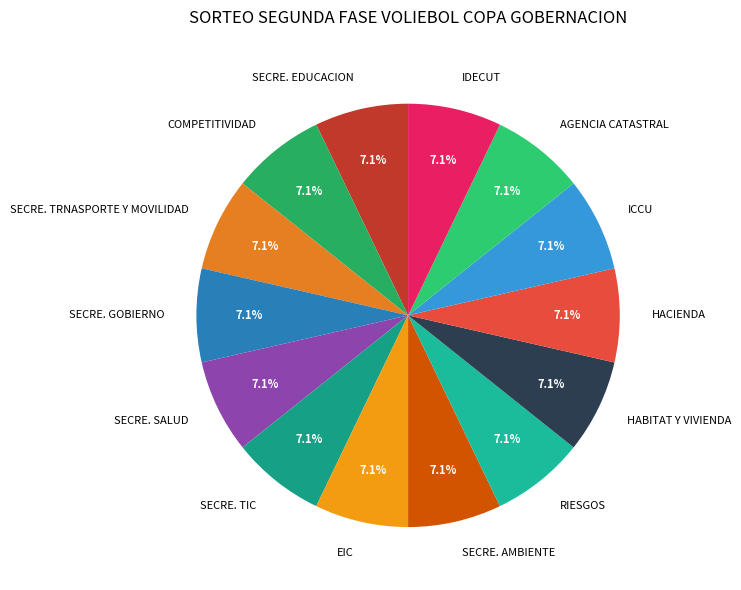

Is it true that ICCU is 20% of the pie?

False